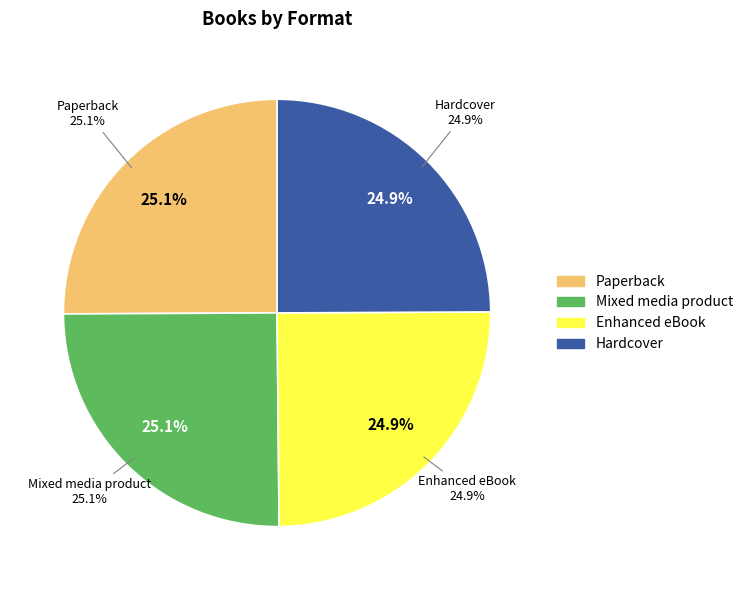

What is the smallest slice in the pie chart?

Enhanced eBook